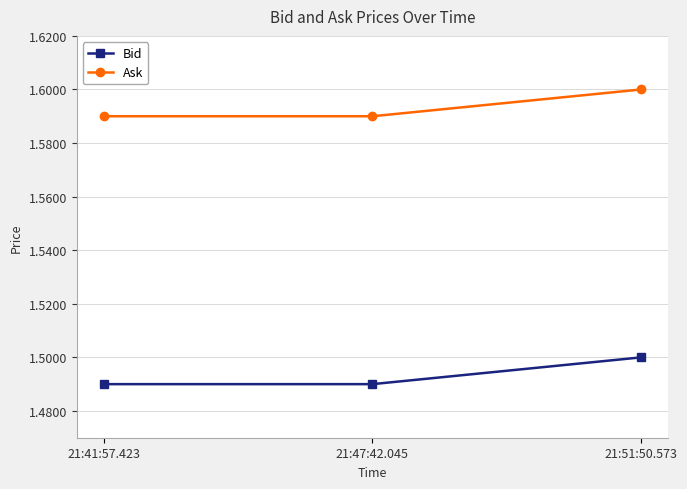

What position from the left is 21:47:42.045?

2